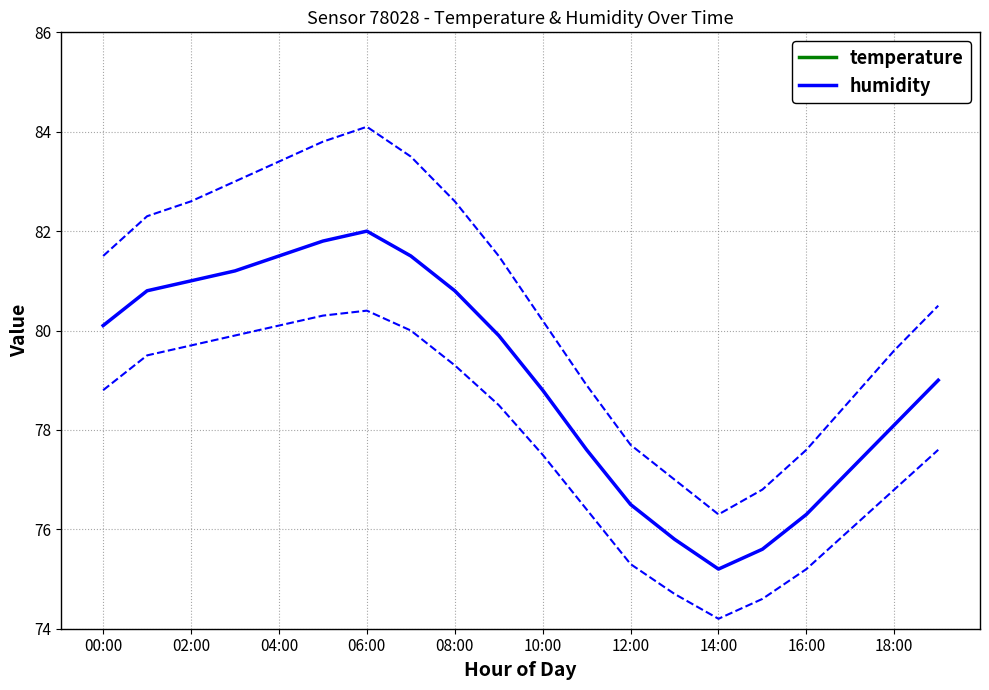

Which category has the lowest value in the temperature series?

00:00